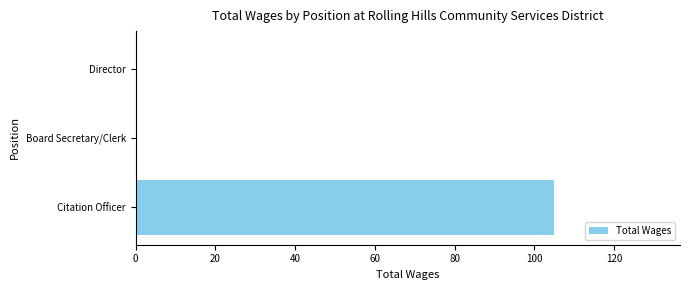

Which label corresponds to the largest value in the chart?

Citation Officer